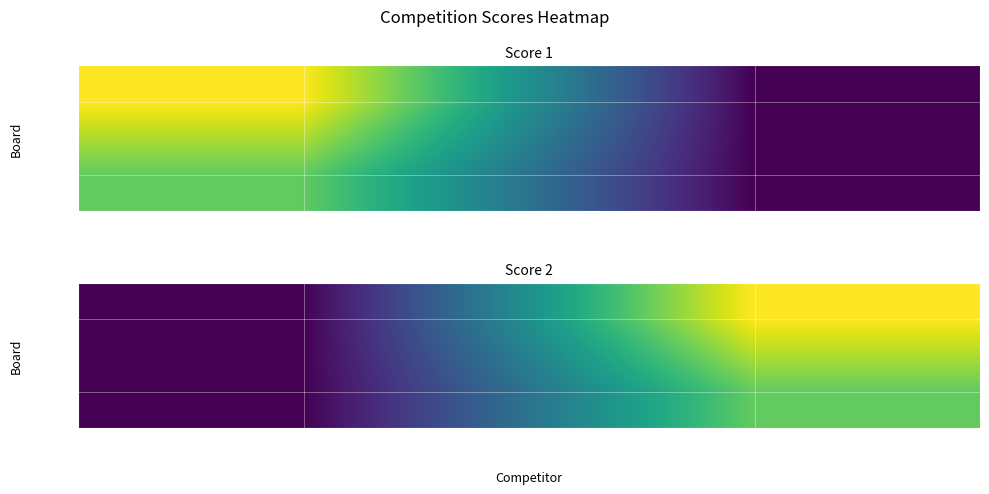

At how many categories does at least one series exceed 14?

1